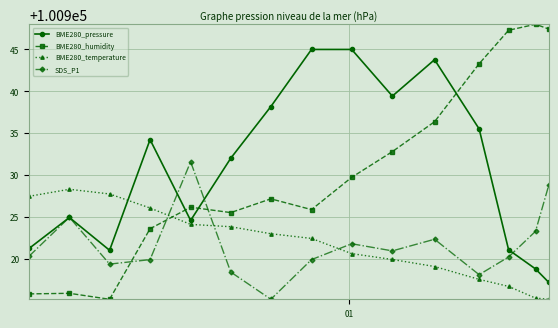

Does the chart have visible grid lines?

Yes